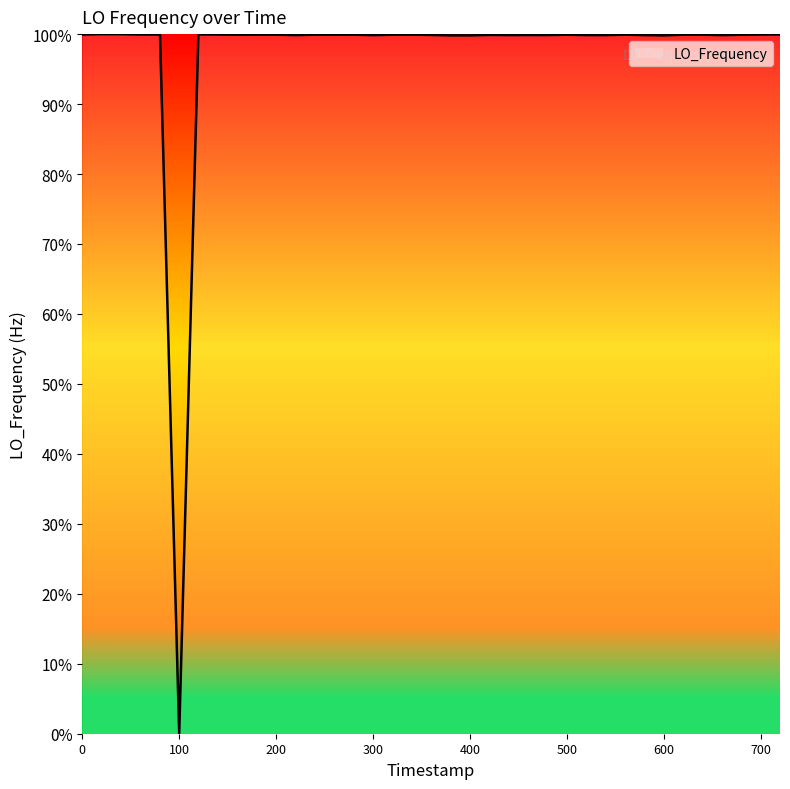

What is the difference between the maximum and minimum values?

100.0